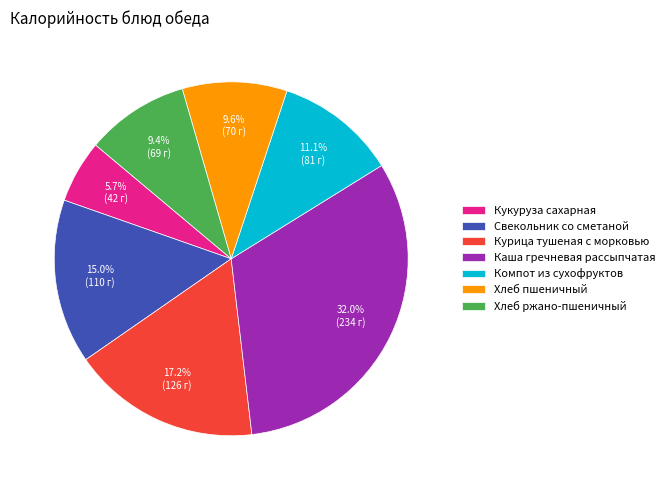

Between Курица тушеная с морковью and Свекольник со сметаной, which is larger?

Курица тушеная с морковью